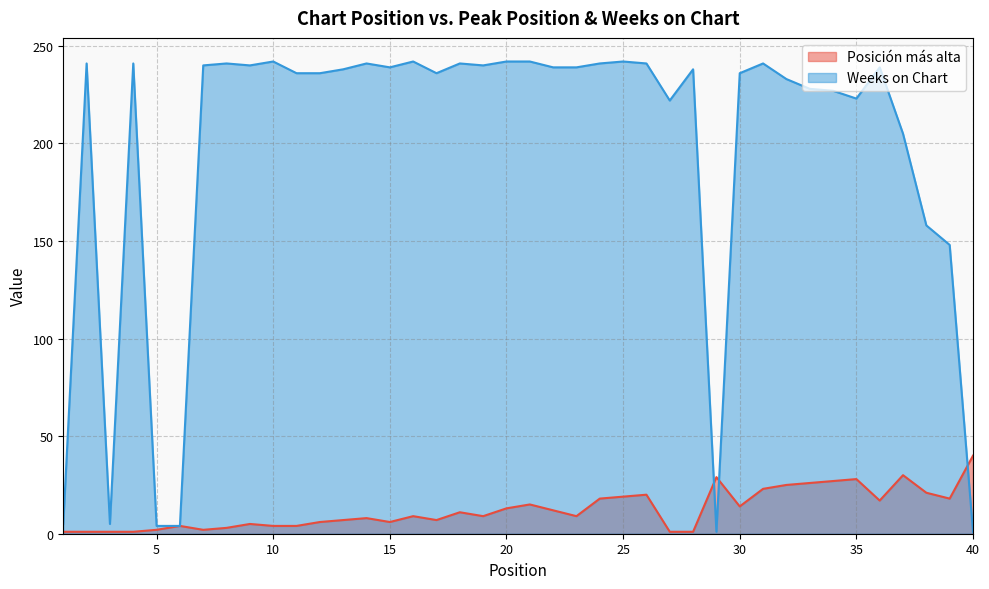

Reading left to right, what are all the values shown in this chart?

Posición más alta: 1=1	2=1	3=1	4=1	5=2	6=4	7=2	8=3	9=5	10=4	11=4	12=6	13=7	14=8	15=6	16=9	17=7	18=11	19=9	20=13	21=15	22=12	23=9	24=18	25=19	26=20	27=1	28=1	29=29	30=14	31=23	32=25	33=26	34=27	35=28	36=17	37=30	38=21	39=18	40=40
Weeks on Chart: 1=5	2=241	3=5	4=241	5=4	6=4	7=240	8=241	9=240	10=242	11=236	12=236	13=238	14=241	15=239	16=242	17=236	18=241	19=240	20=242	21=242	22=239	23=239	24=241	25=242	26=241	27=222	28=238	29=1	30=236	31=241	32=233	33=228	34=227	35=223	36=239	37=205	38=158	39=148	40=1